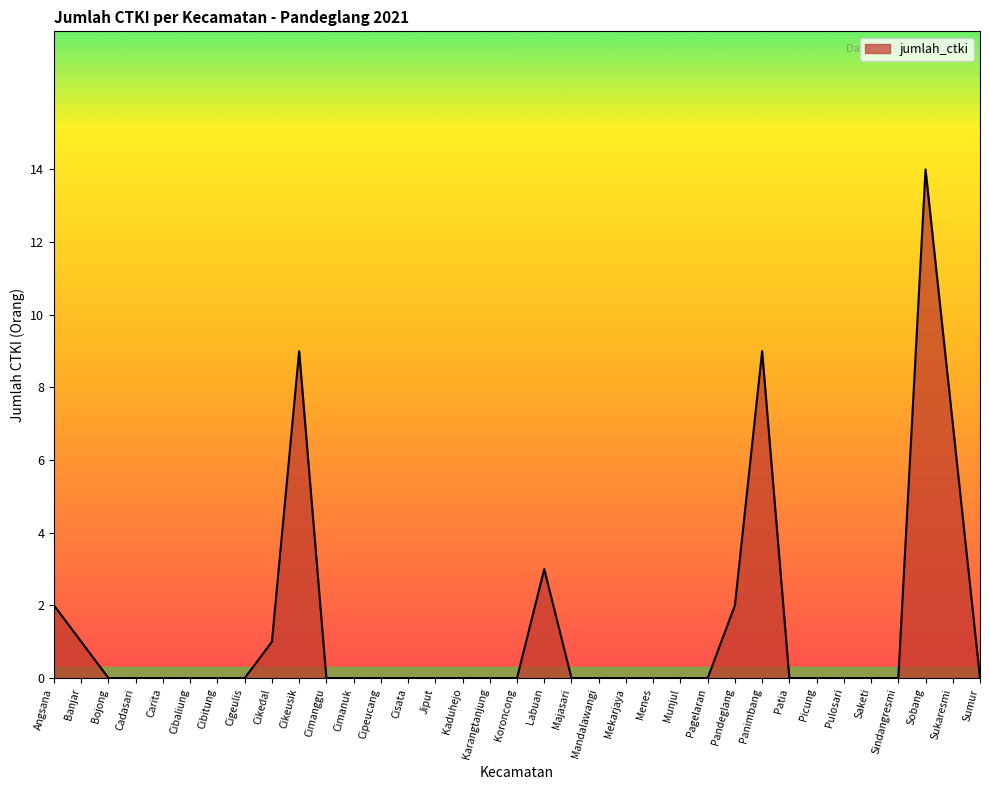

Is it true that the value at Cibaliung is 7?

False